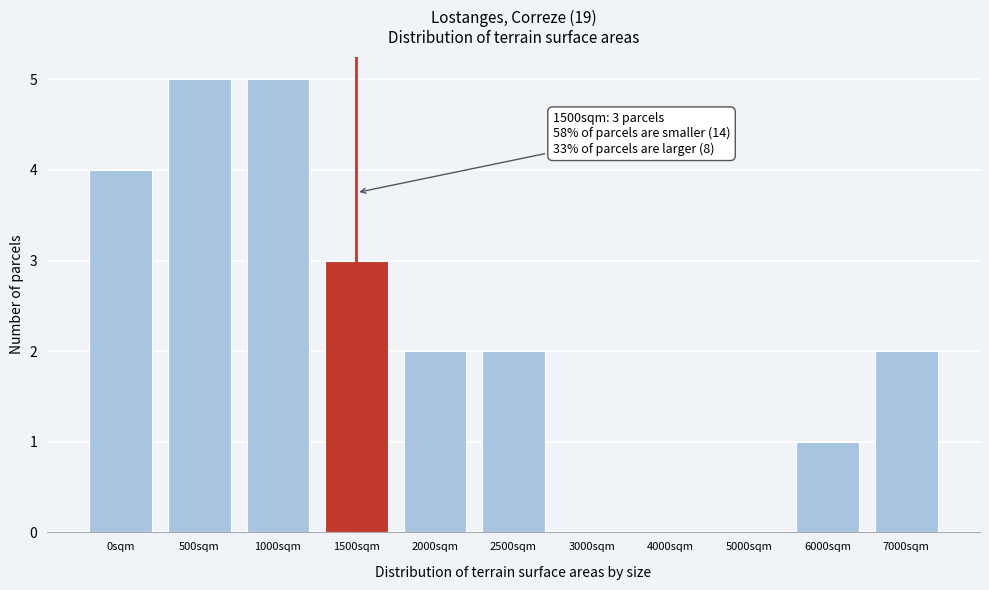

Reading left to right, list all the values displayed in this chart.

0sqm=4	500sqm=5	1000sqm=5	1500sqm=3	2000sqm=2	2500sqm=2	3000sqm=0	4000sqm=0	5000sqm=0	6000sqm=1	7000sqm=2